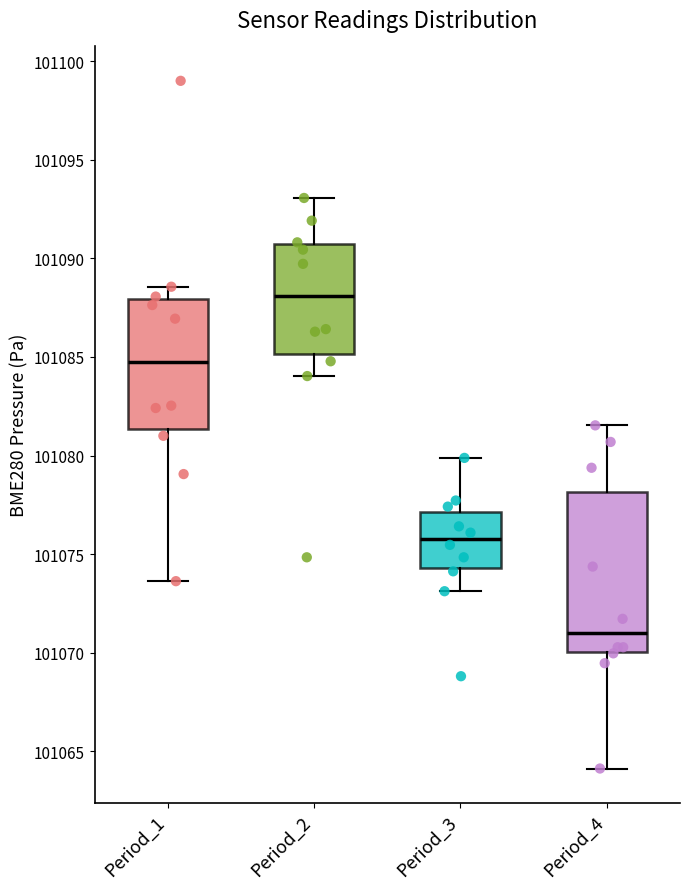

Reading left to right, transcribe this box plot: for each box, give where its median line is, the range the box spans, and where its two whiskers end, as read against the y-axis. The values are not printed on the chart, so give them approximately, as read against the axis.

Period_1: median 101084.5, box 101081.5 to 101088.0, whiskers 101073.5 to 101088.5
Period_2: median 101088.0, box 101085.0 to 101090.5, whiskers 101084.0 to 101093.0
Period_3: median 101076.0, box 101074.5 to 101077.0, whiskers 101073.0 to 101080.0
Period_4: median 101071.0, box 101070.0 to 101078.0, whiskers 101064.0 to 101081.5